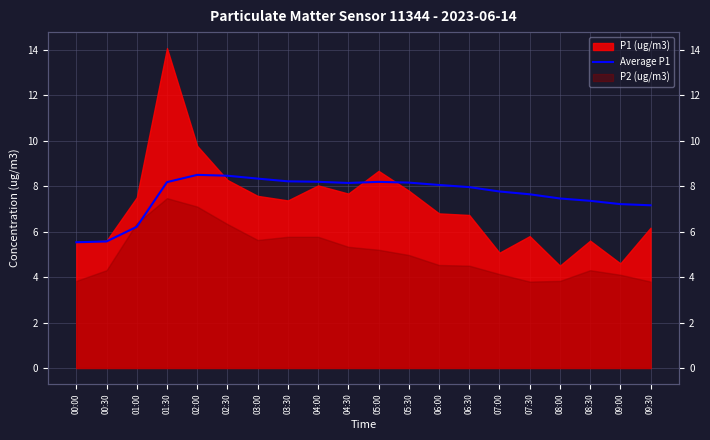

What value does the data have at 00:00?

5.5